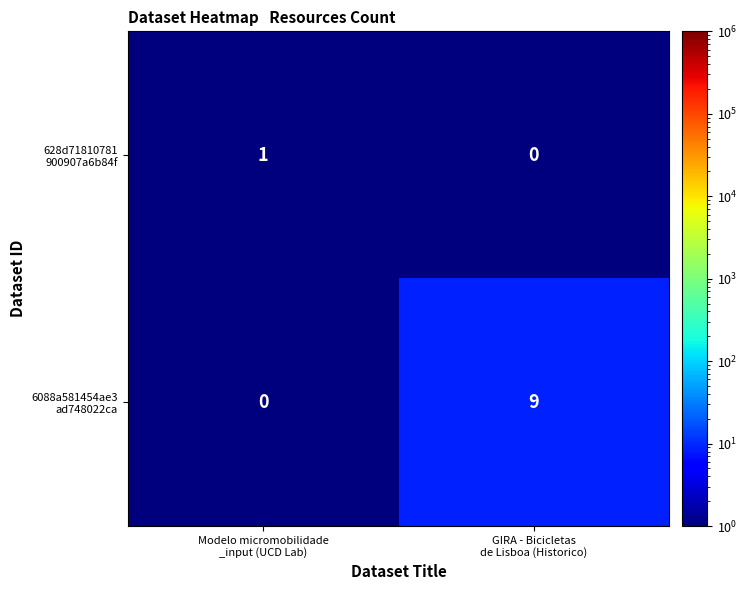

What is the maximum value shown in the chart?

9